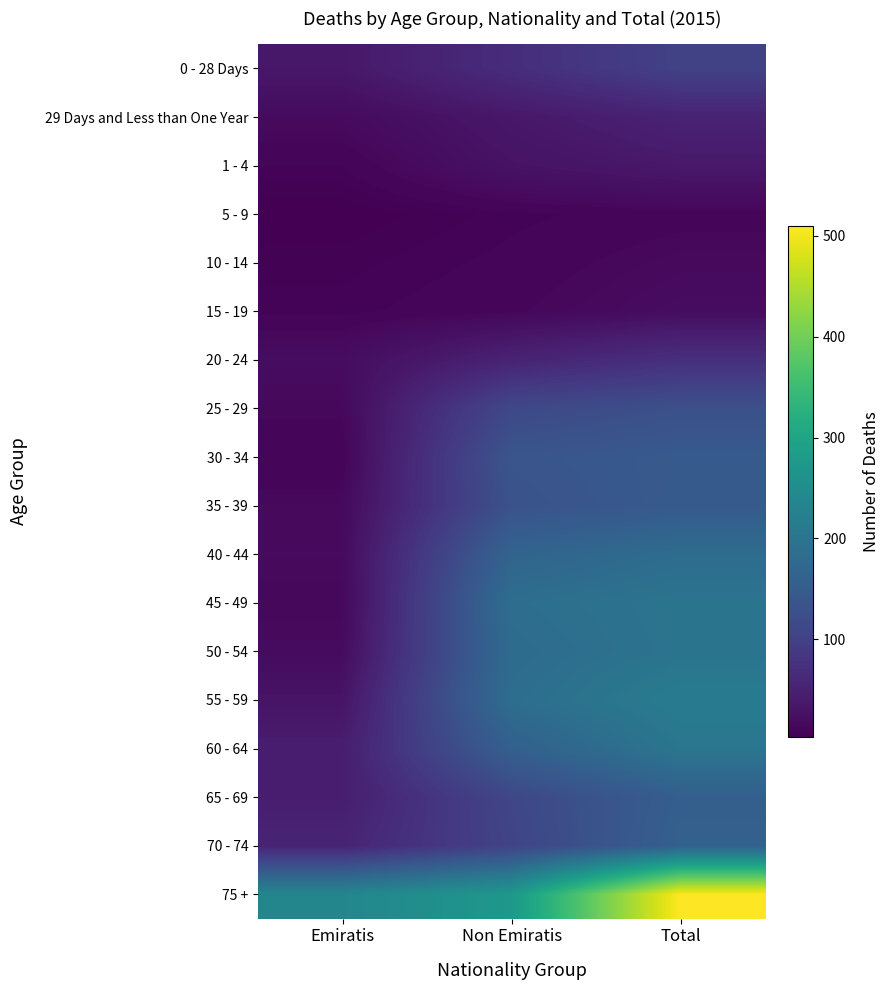

Which category has the highest value across all series?

Total